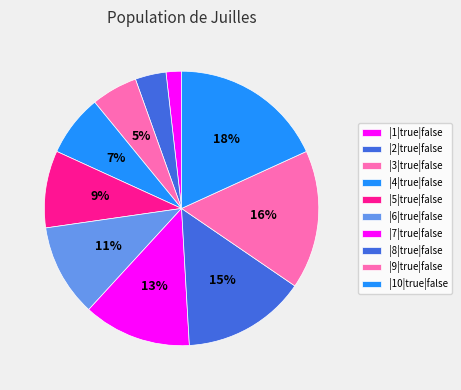

How many segments does this pie chart have?

10